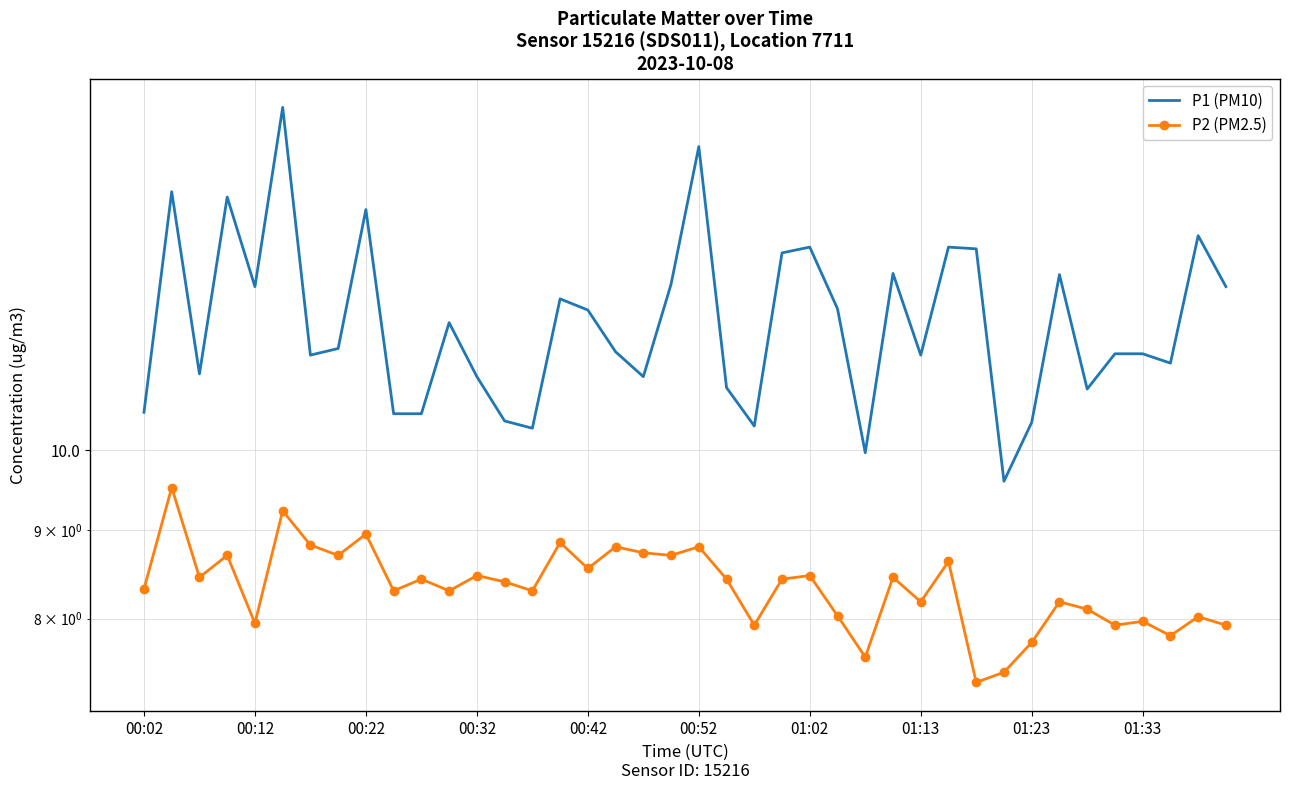

What is the difference between the P2 (PM2.5) values at 00:22 and 26?

0.8